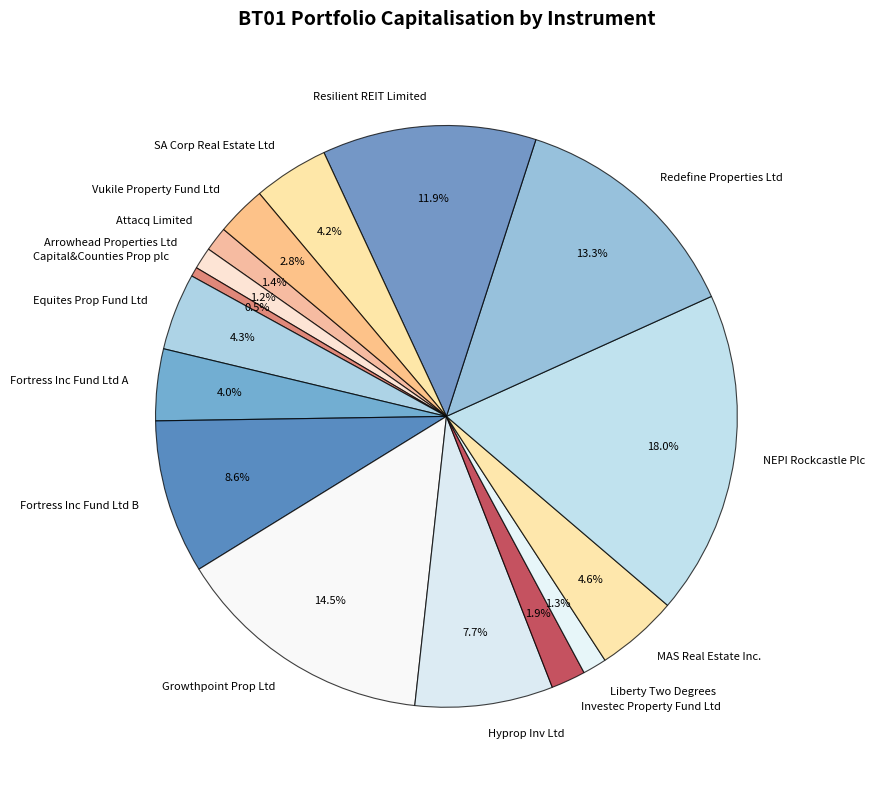

How much of the chart is everything except Growthpoint Prop Ltd?

85.5%